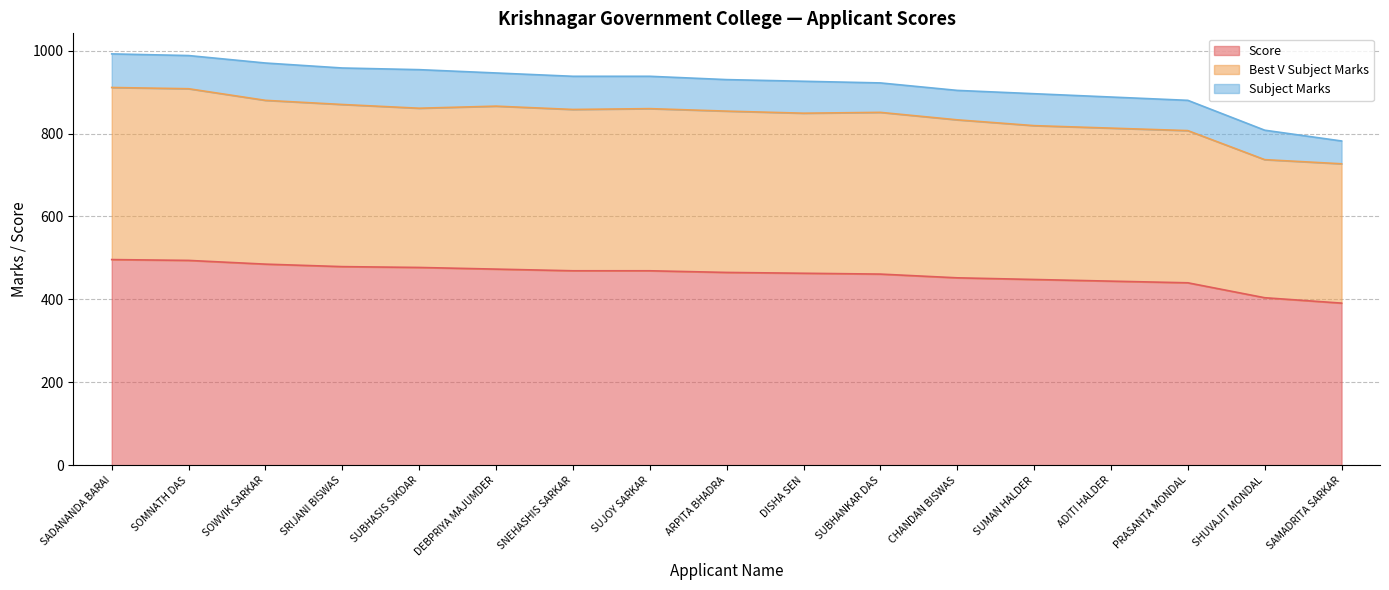

Where is Score nearest to the value 443?

ADITI HALDER